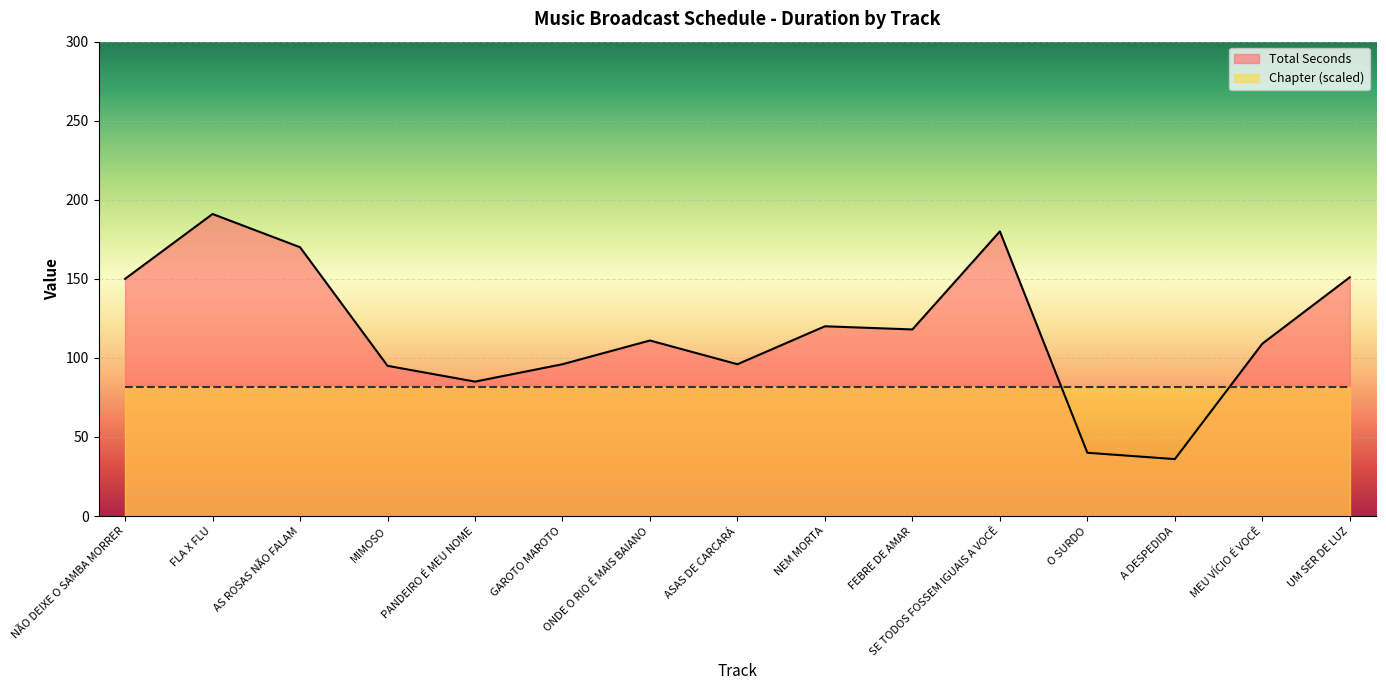

True or false: the data shows 71 at MEU VÍCIO É VOCÊ.

False